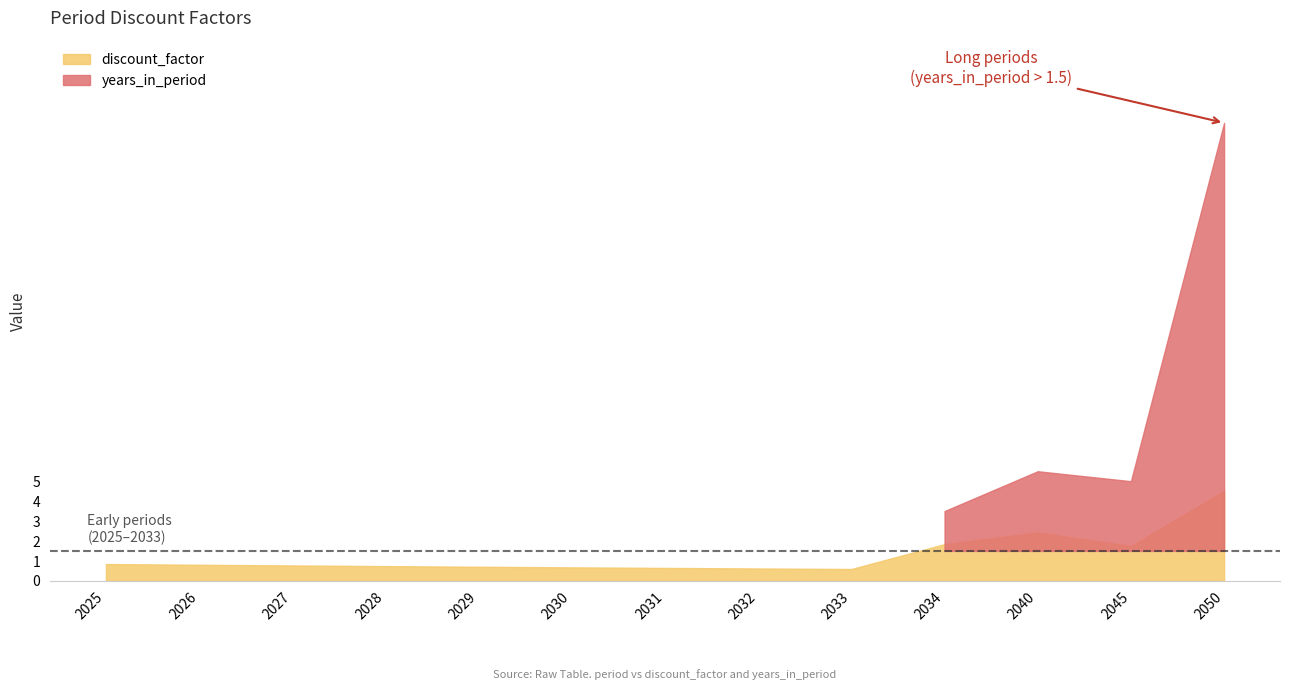

How many interior local peaks does the discount_factor series have?

1